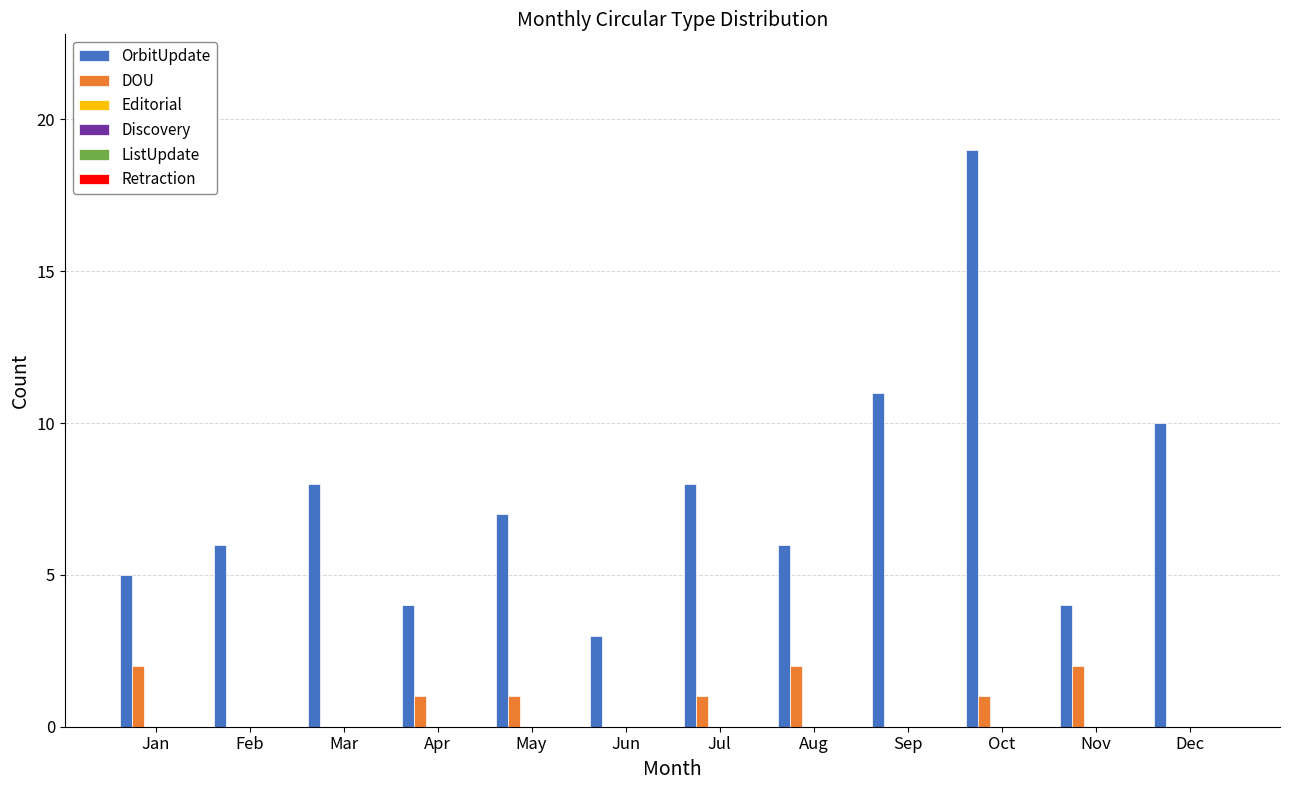

What is the sum of the OrbitUpdate values at Feb and Nov?

10